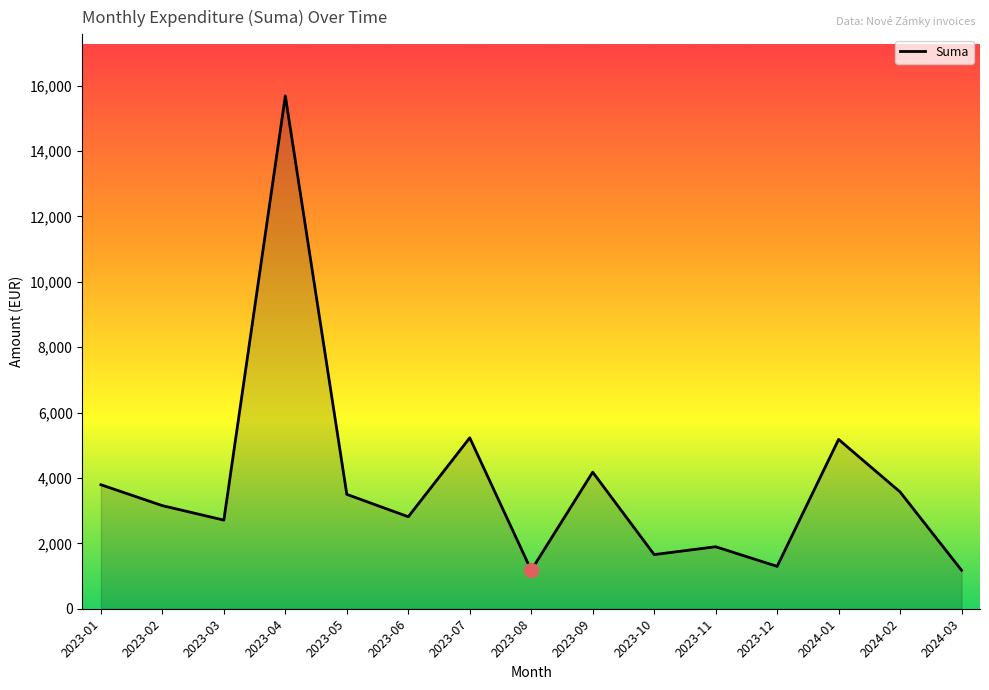

What is the difference between the maximum and minimum values?

14507.8